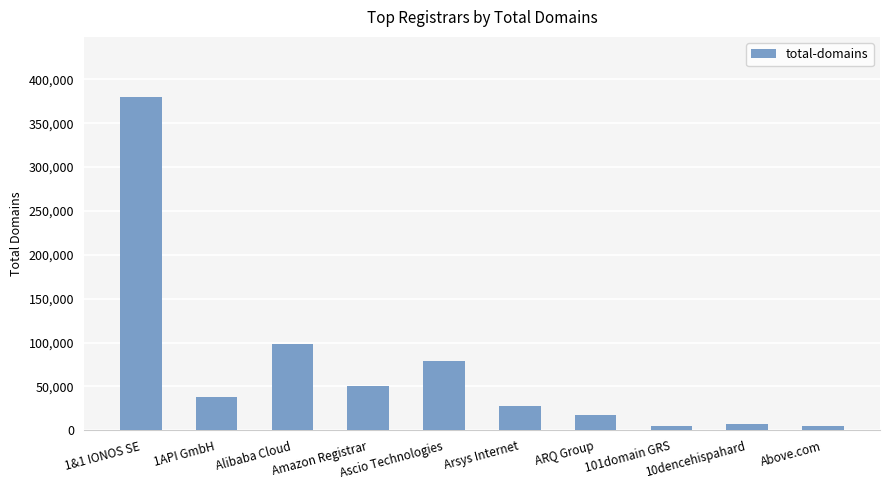

What is the label of the 6th bar from the left?

Arsys Internet